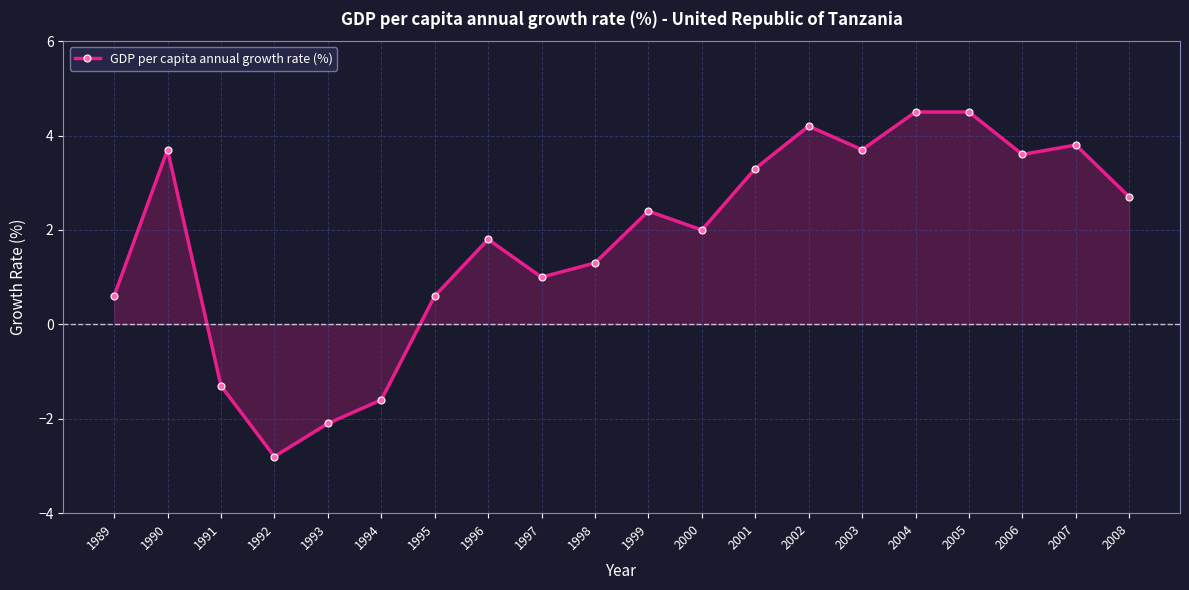

Where is the first local minimum?

1992